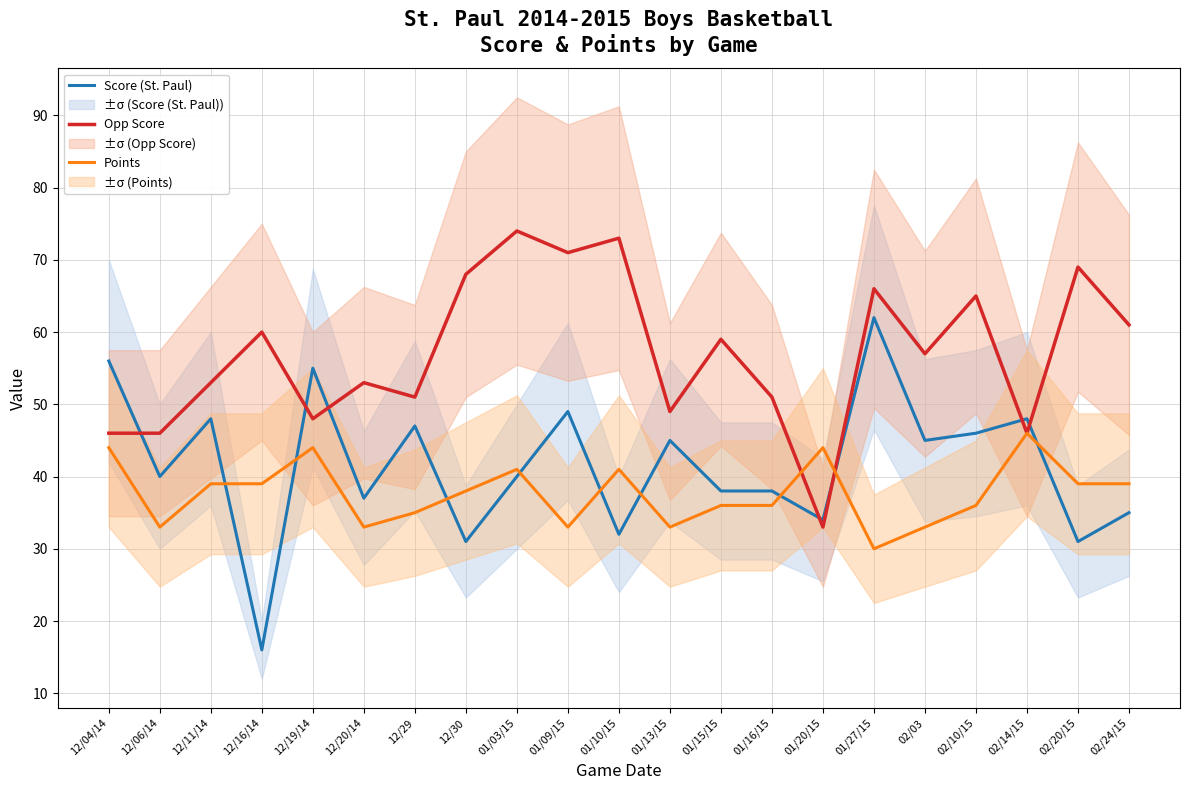

What is the value of the Score (St. Paul) point at the 6th from the left?

37